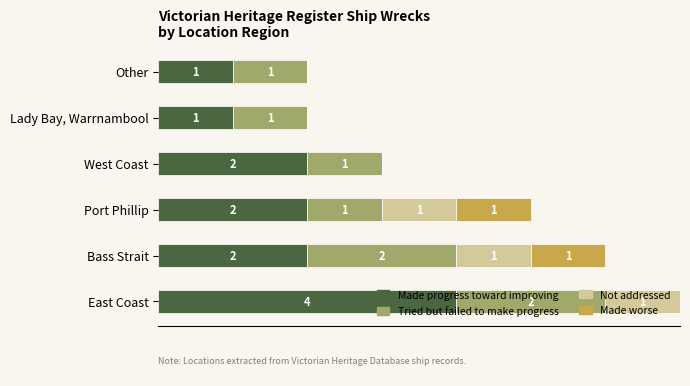

At which label does Made progress toward improving reach its peak?

East Coast